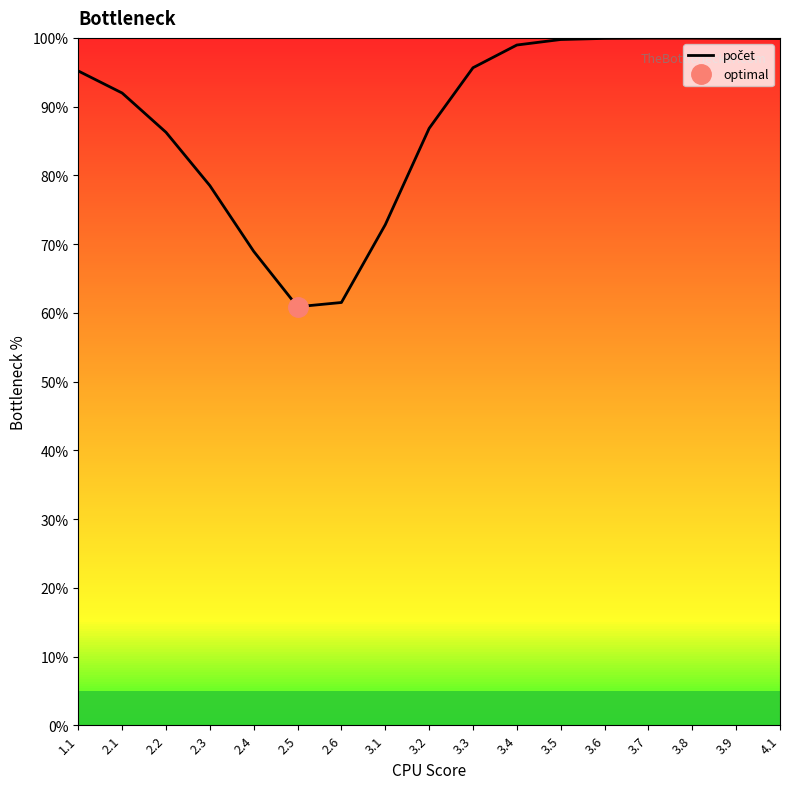

True or false: the data shows 99.9 at 3.6.

True